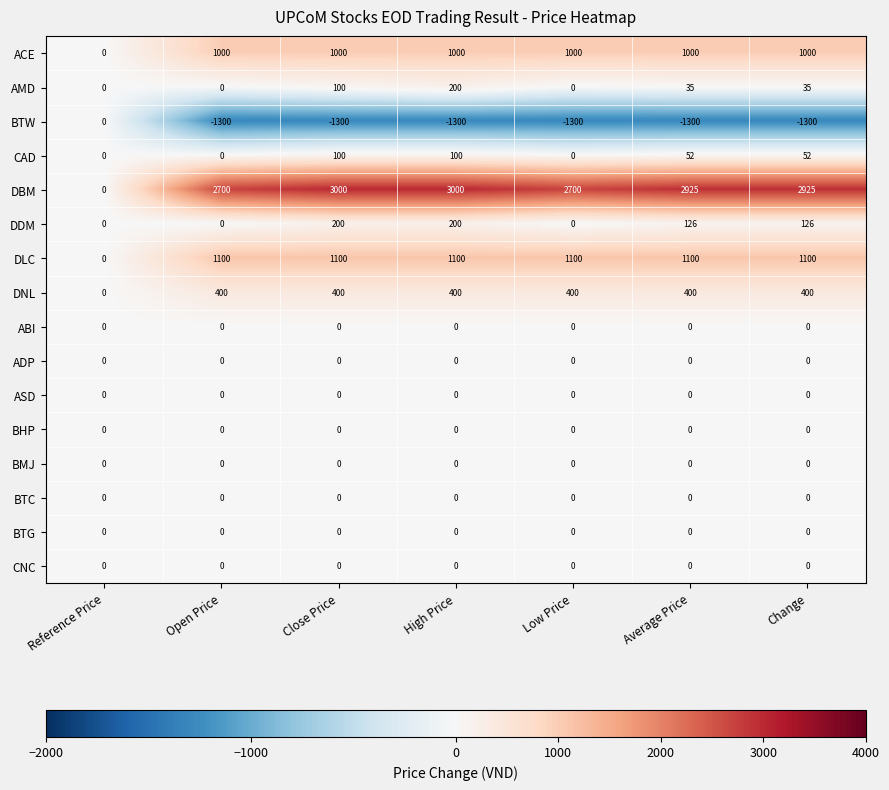

Read the CAD value at High Price.

100